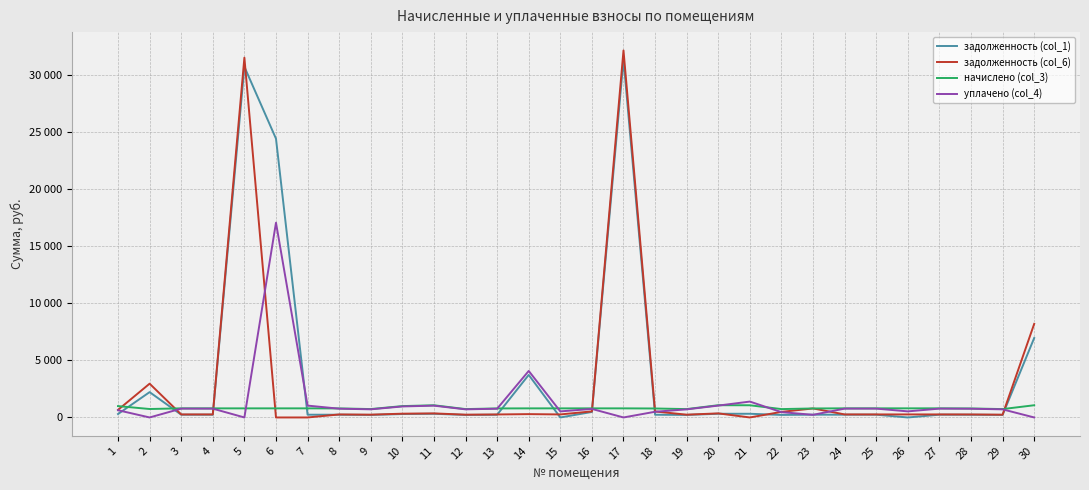

Rank the series by their average value, from lowest to highest.

начислено (col_3), уплачено (col_4), задолженность (col_6), задолженность (col_1)